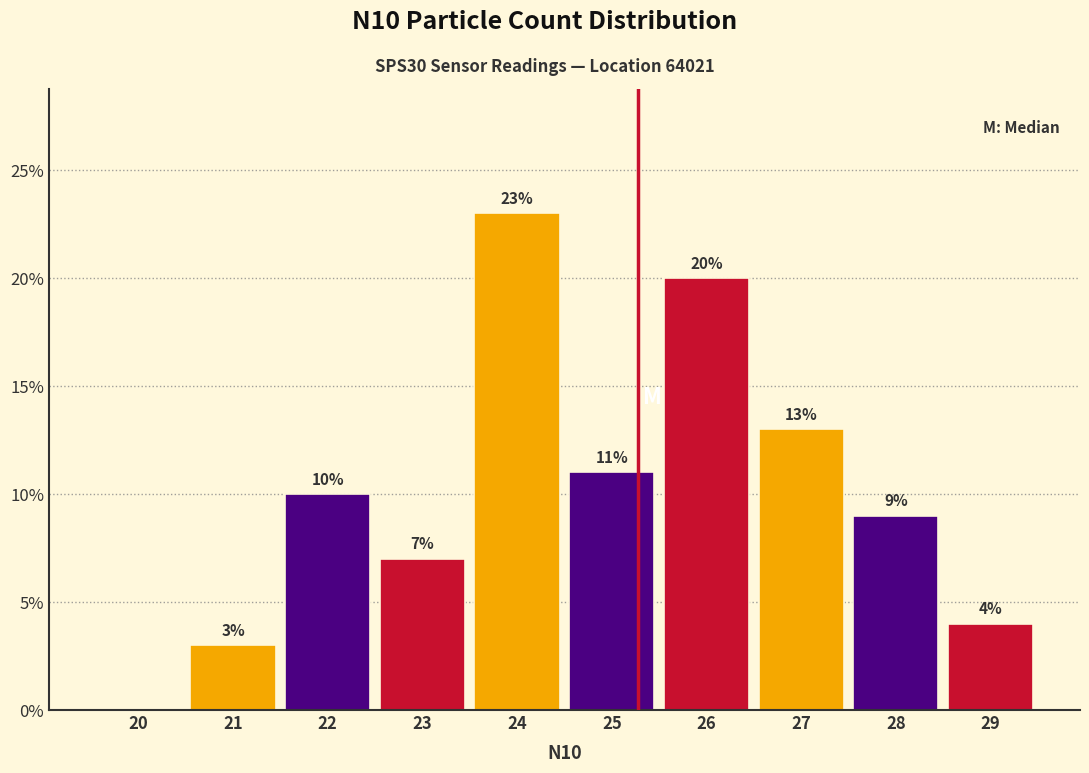

Reading left to right, what are all the values shown in this chart?

20=0.0	21=3.0	22=10.0	23=7.0	24=23.0	25=11.0	26=20.0	27=13.0	28=9.0	29=4.0